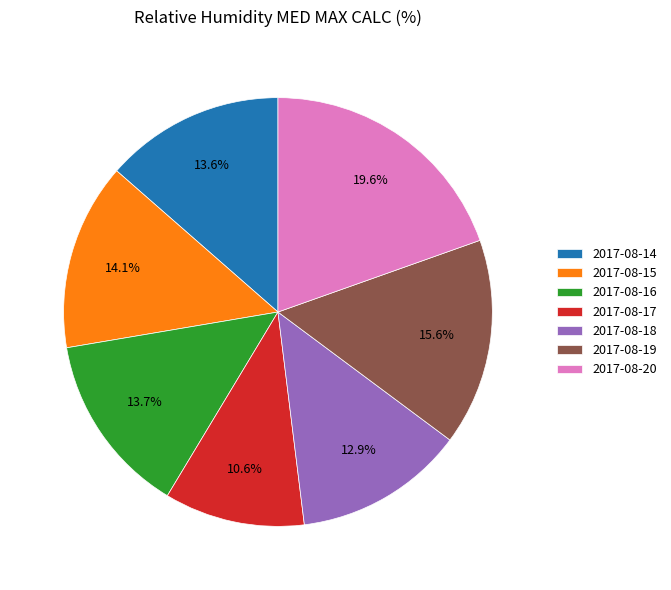

Count the number of slices in the pie.

7